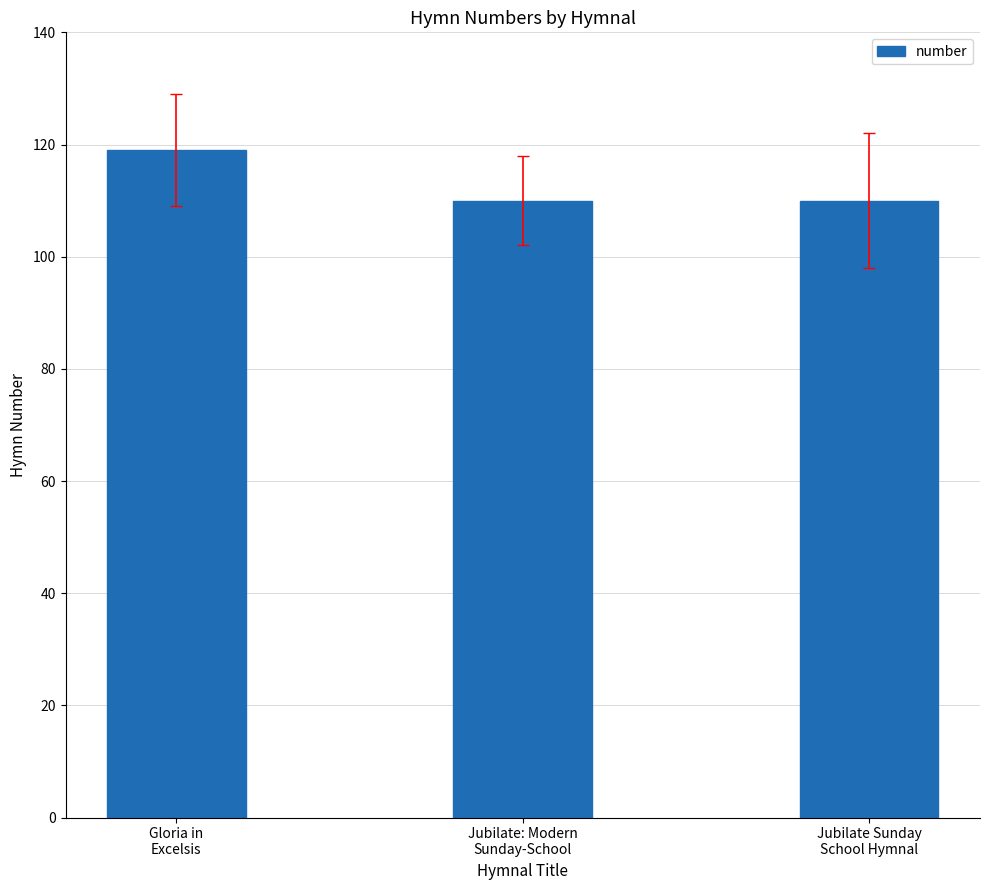

What is the value of the 2nd bar from the left?

110